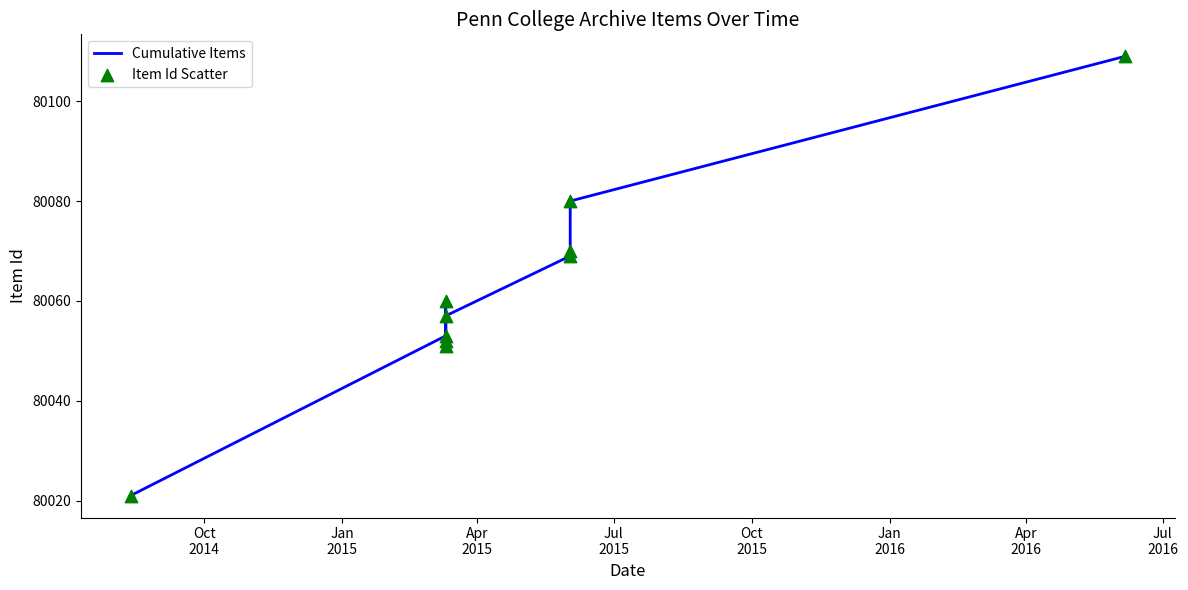

What are all the series names shown in the legend?

Cumulative Items, Item Id Scatter